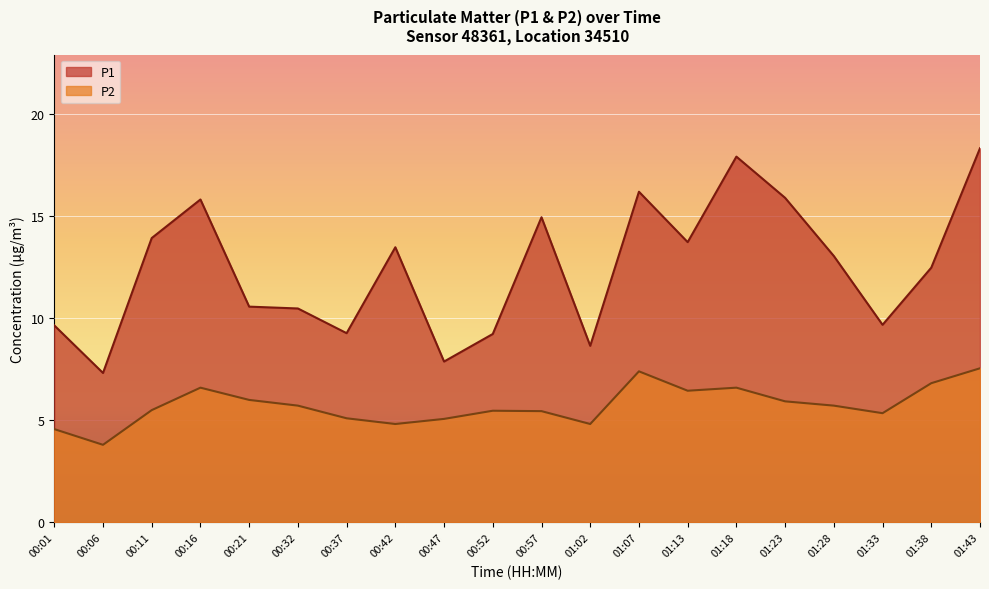

Where does the P2 series first go above 5?

00:11